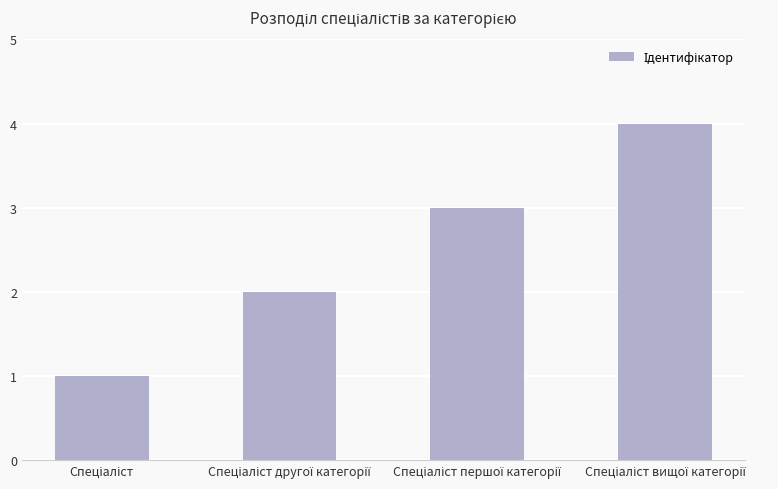

What is the greatest value displayed?

4